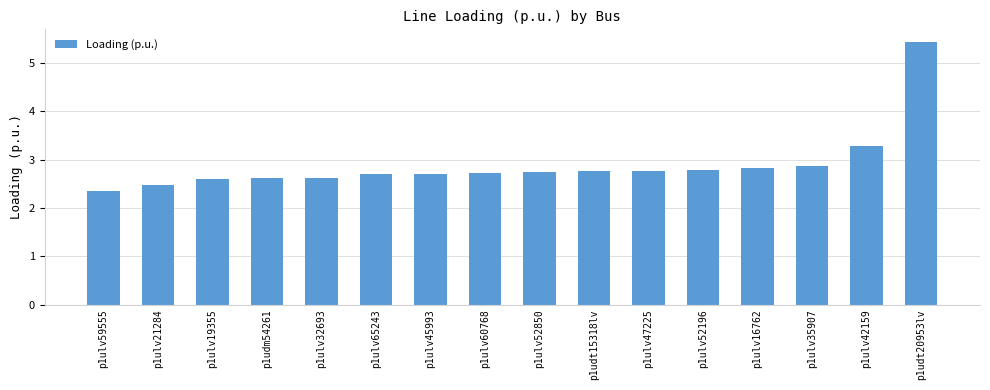

Which has a higher value, p1ulv16762 or p1ulv52850?

p1ulv16762